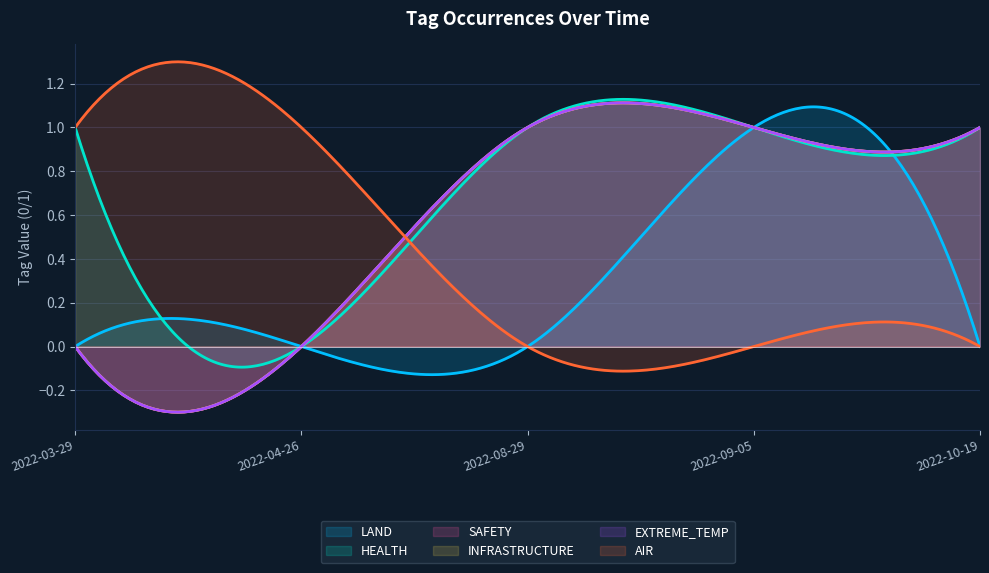

Does the chart display data point markers on the line(s)?

No